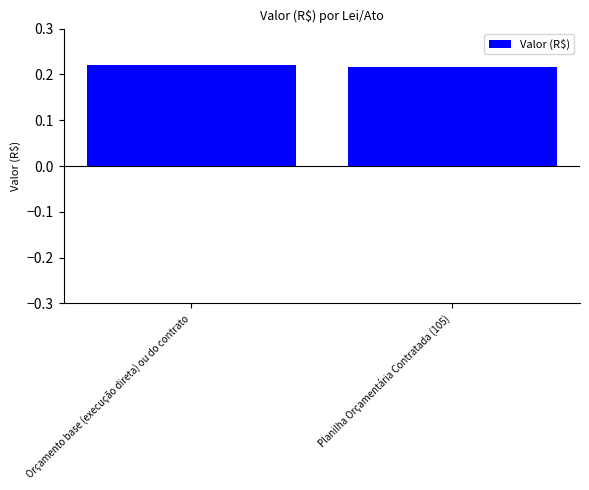

Is it true that the value at Planilha Orçamentária Contratada (105) is 0.4?

False